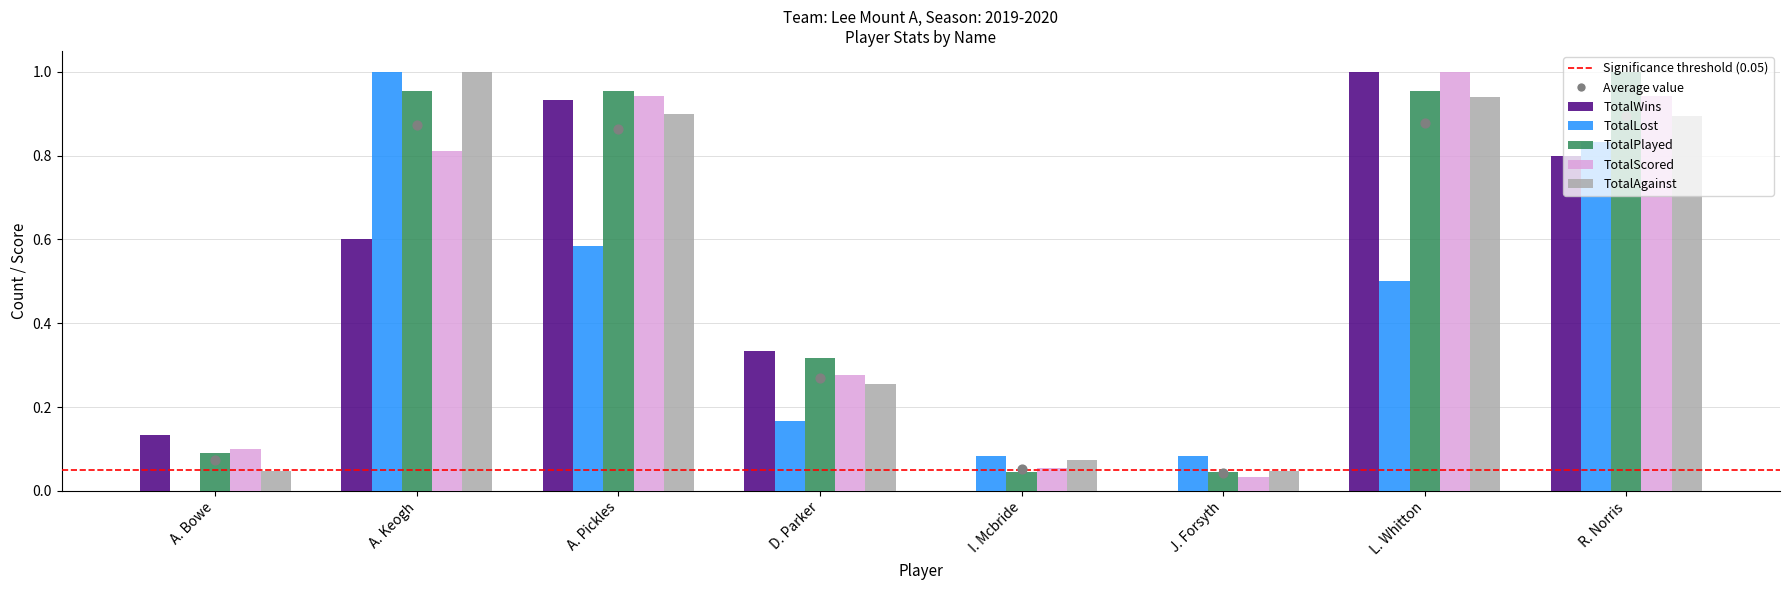

At which category is the sum across all series the highest?

R. Norris